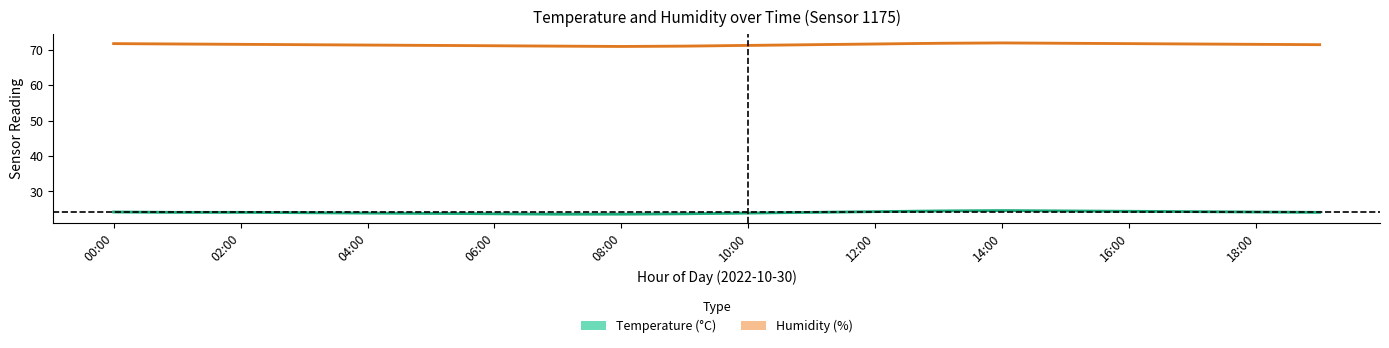

How many lines are shown in the chart?

2